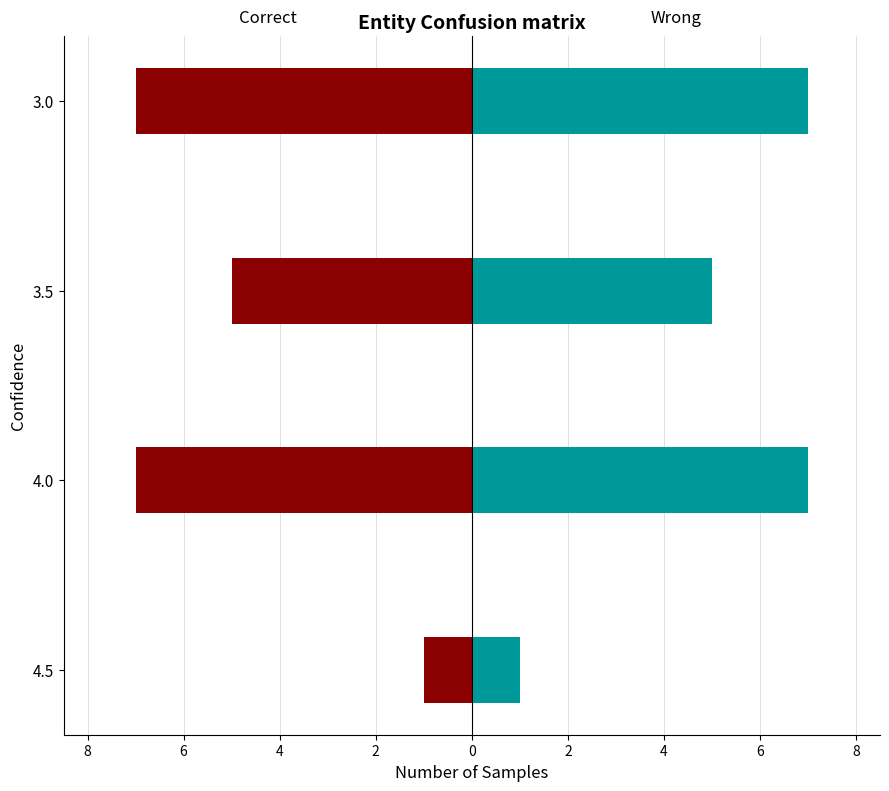

Rank the series by their average value, from lowest to highest.

Wrong, Correct